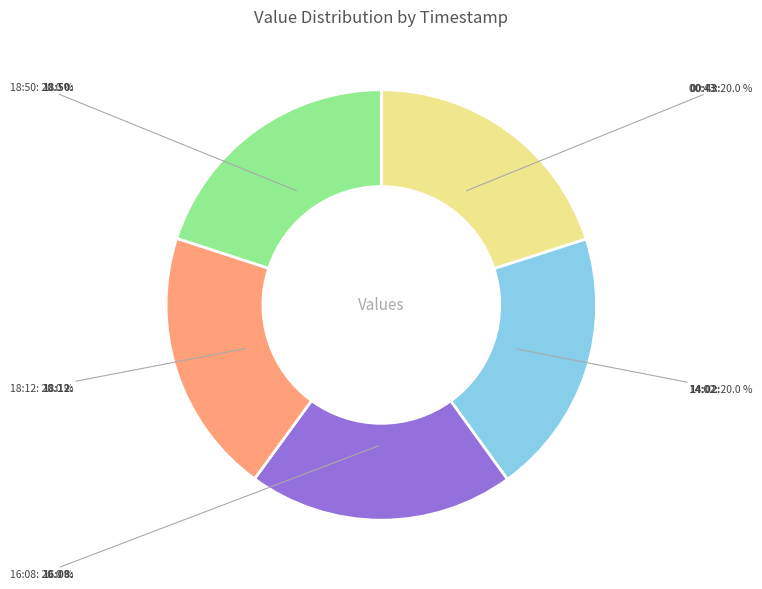

Does any single category account for the majority?

No